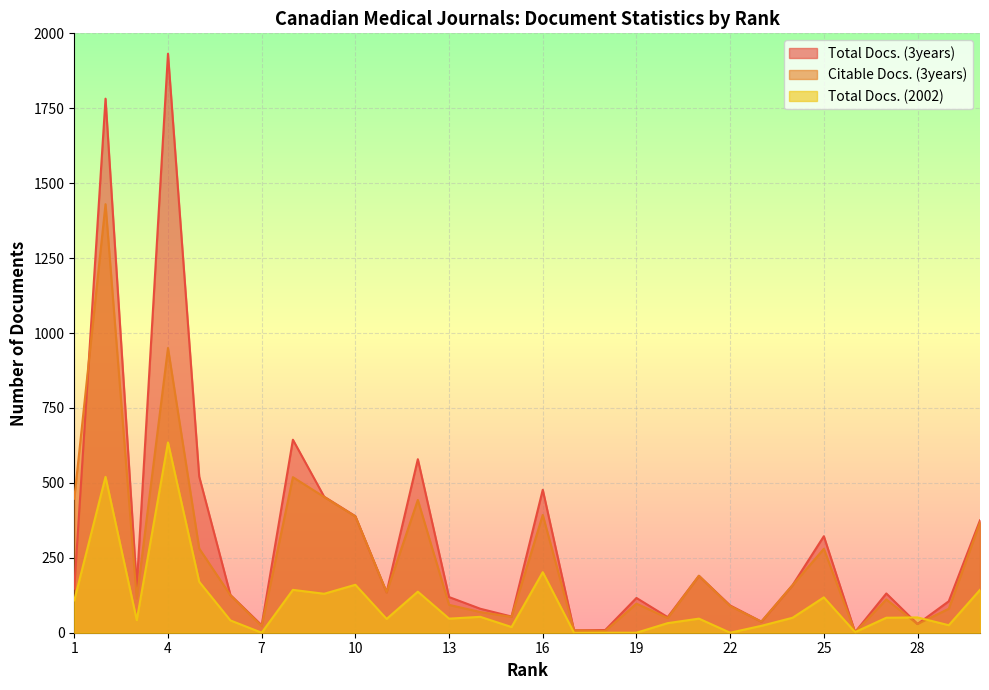

Which label corresponds to the smallest value in the chart?

7